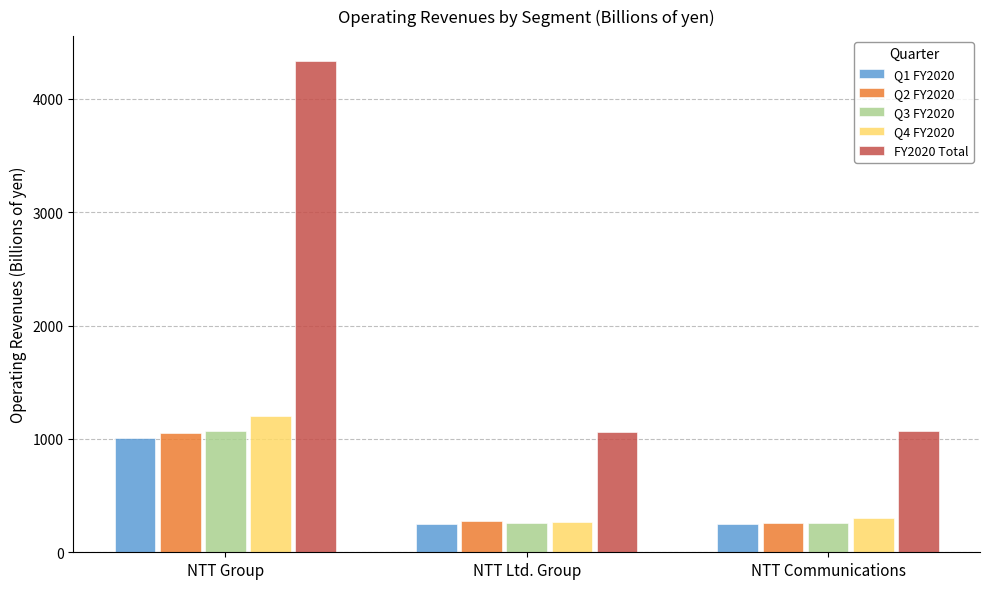

What is the greatest value displayed?

4337.8